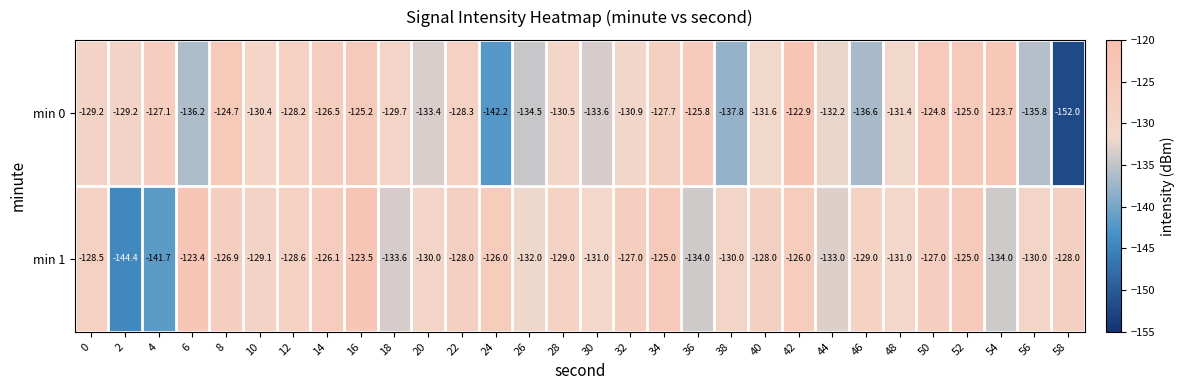

What is the difference between the maximum and minimum values in the min 0 series?

29.1